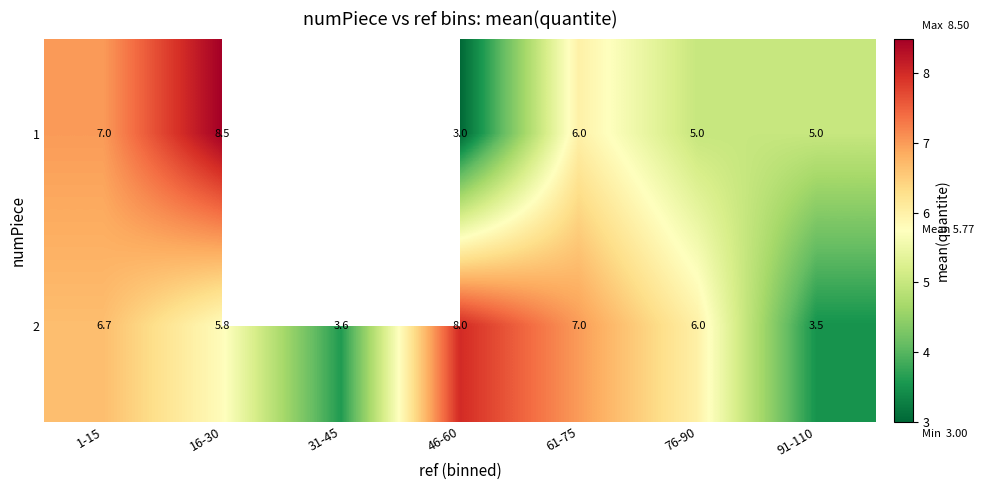

Is it true that 2 equals 7.0 at 61-75?

True